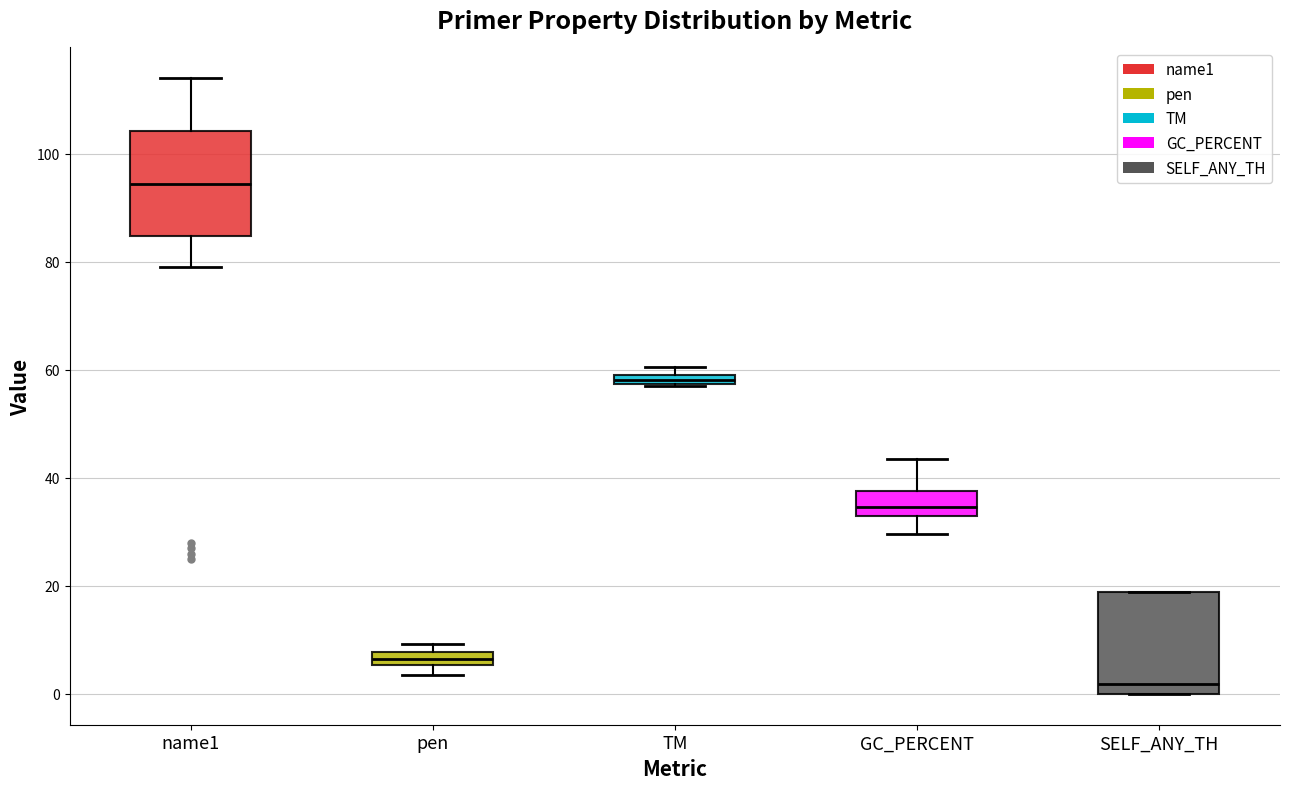

Where is the upper edge of the box for pen on the y-axis? The values are not printed on the chart, so give them approximately, as read against the axis.

8